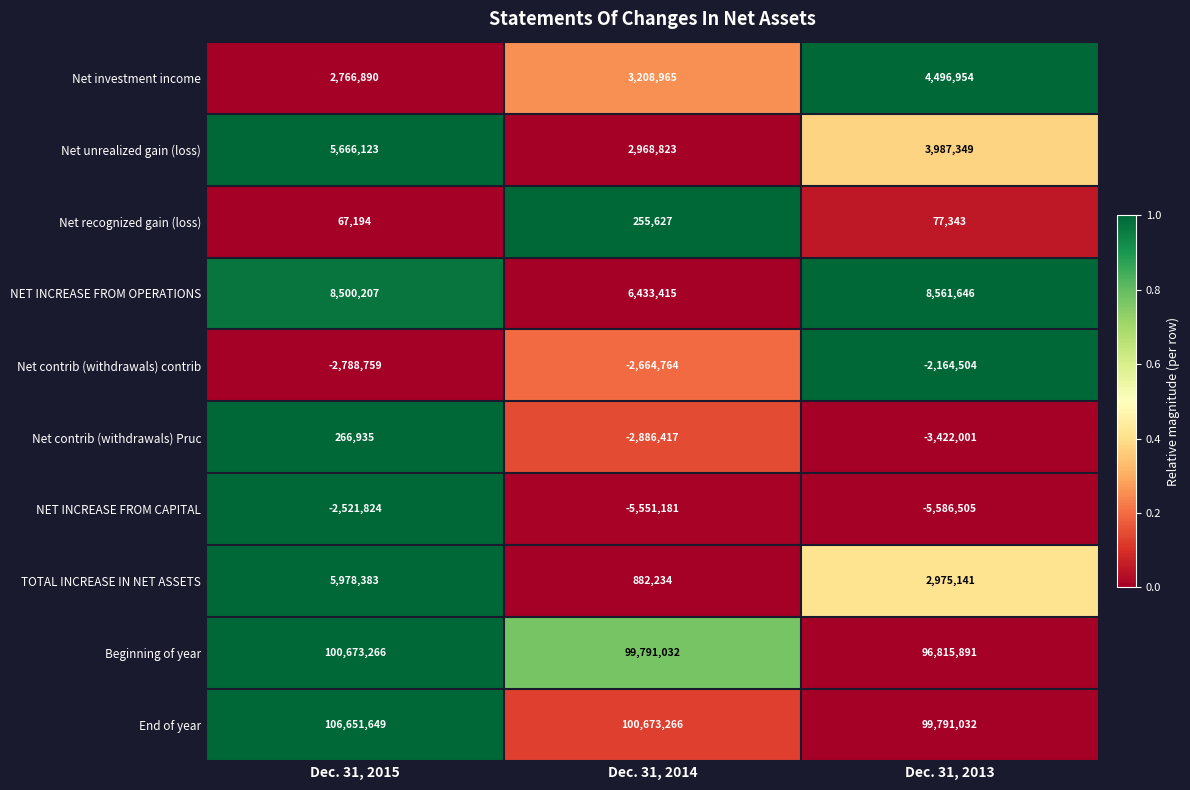

At Dec. 31, 2013, list the series in order from largest to smallest.

End of year, Beginning of year, NET INCREASE FROM OPERATIONS, Net investment income, Net unrealized gain (loss), TOTAL INCREASE IN NET ASSETS, Net recognized gain (loss), Net contrib (withdrawals) contrib, Net contrib (withdrawals) Pruc, NET INCREASE FROM CAPITAL